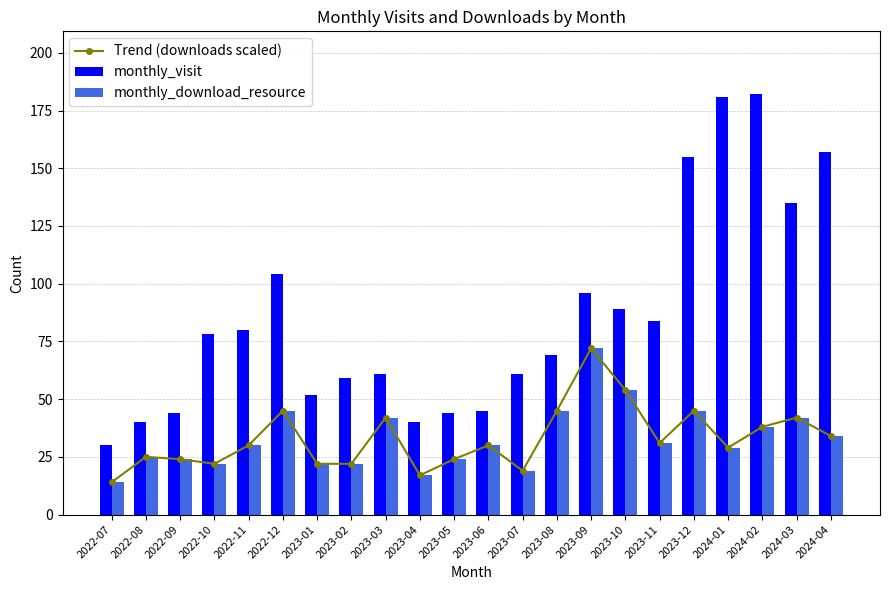

What is the smallest value displayed?

14.0